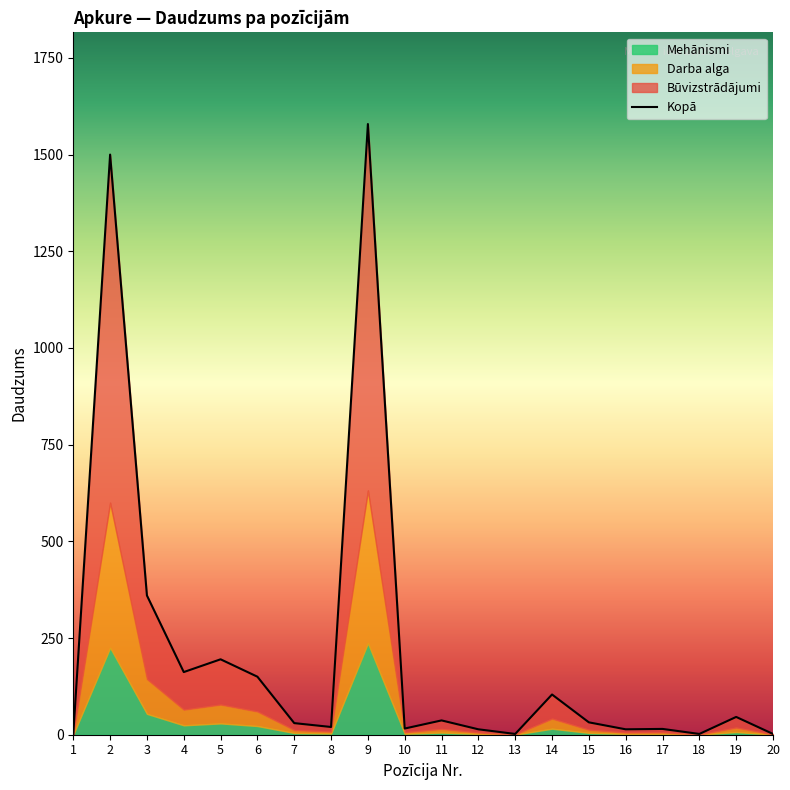

Rank the categories by value from lowest to highest.

1, 13, 18, 20, 12, 16, 17, 10, 8, 7, 15, 11, 19, 14, 6, 4, 5, 3, 2, 9